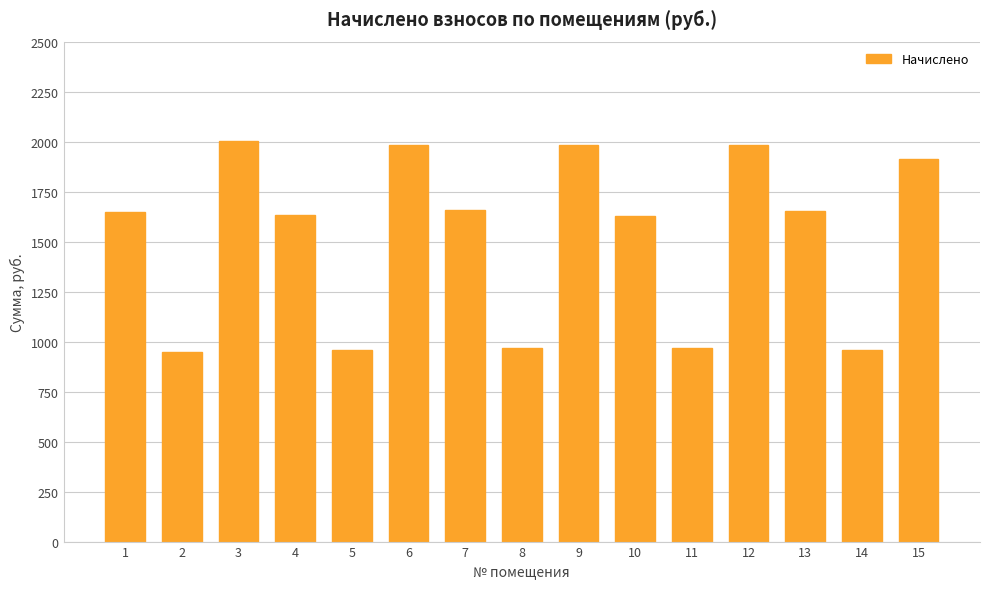

The chart shows a value of 1981.1 at 9. True or false?

True